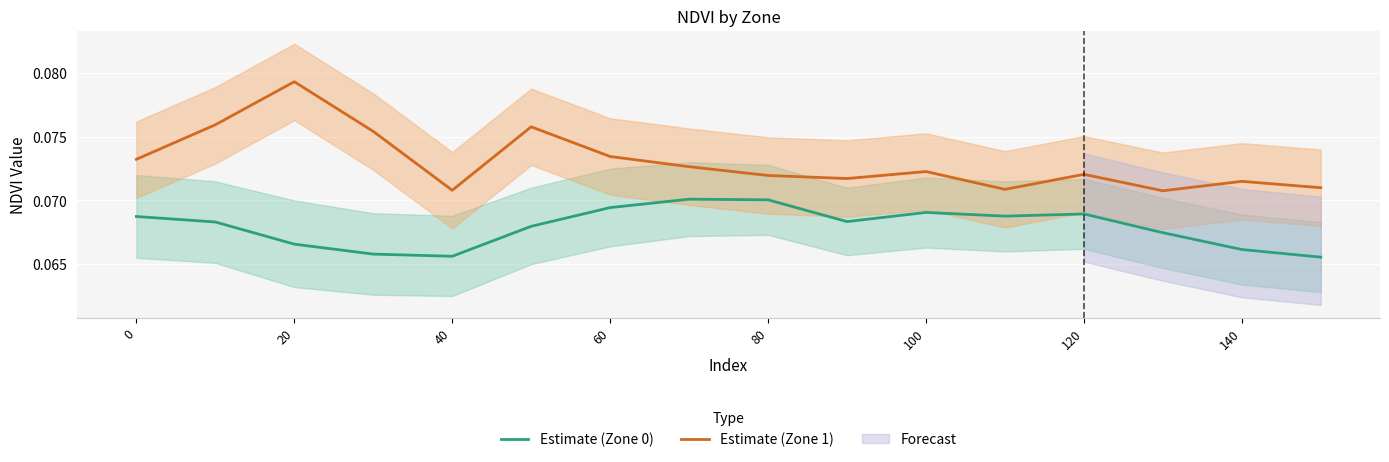

True or false: Estimate (Zone 0) and Estimate (Zone 1) intersect in this chart.

False